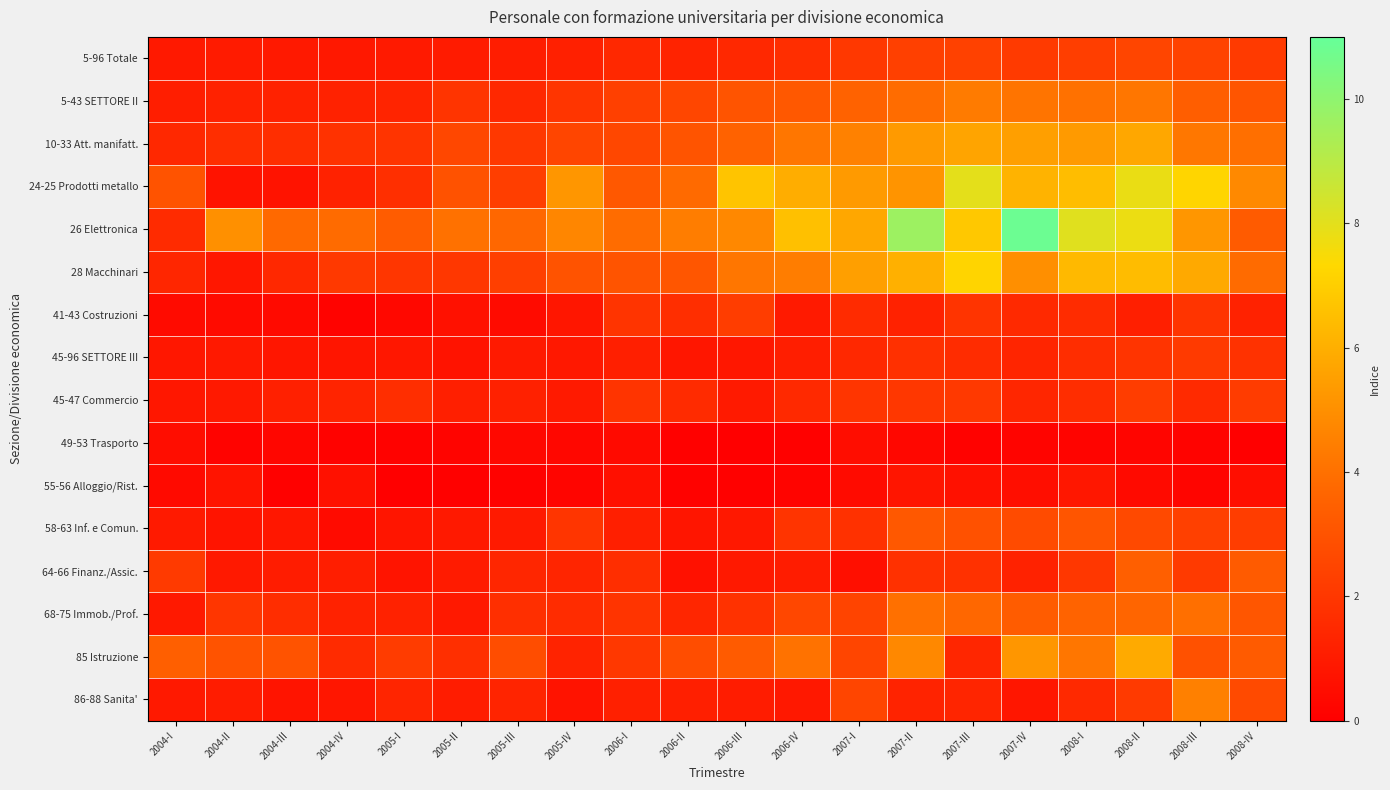

What is the difference between the highest and lowest values at 2008-IV?

4.8